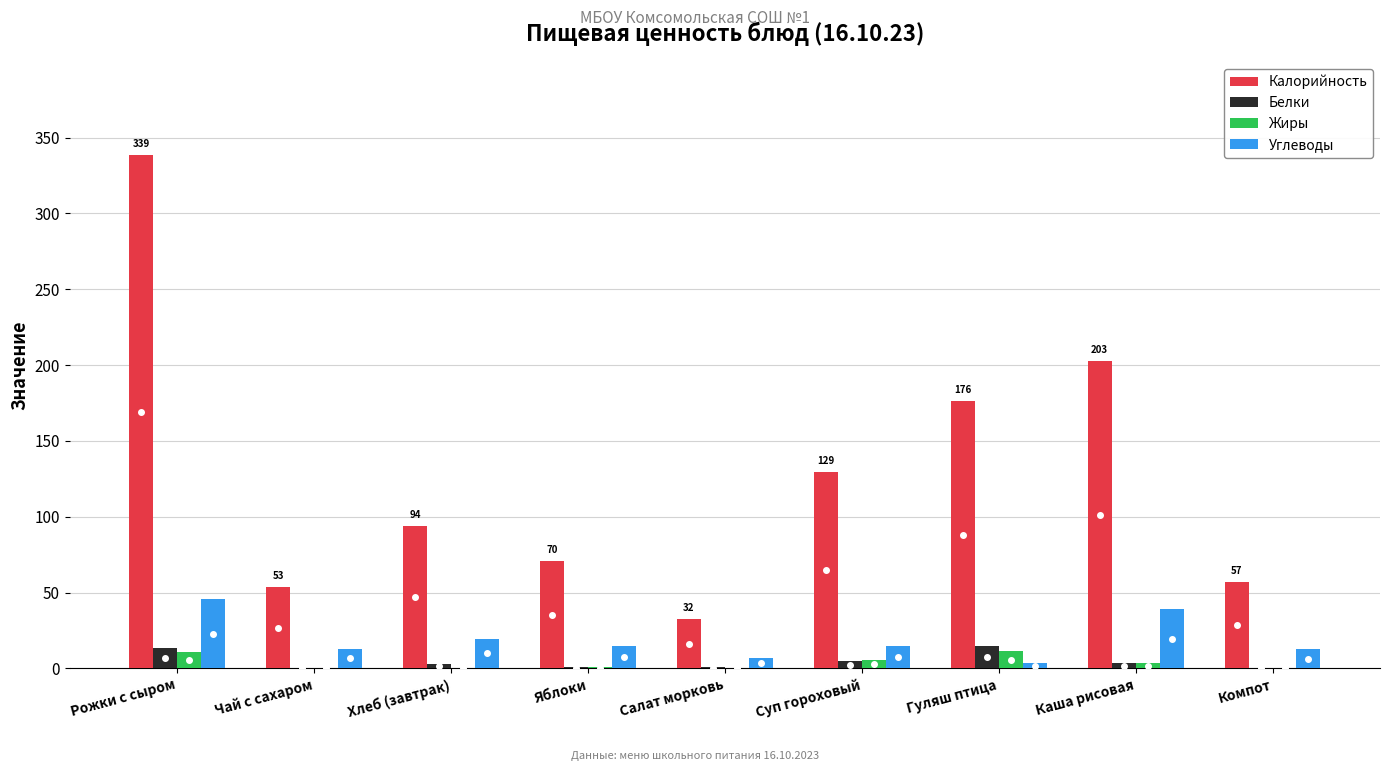

Count the number of data series in this chart.

4